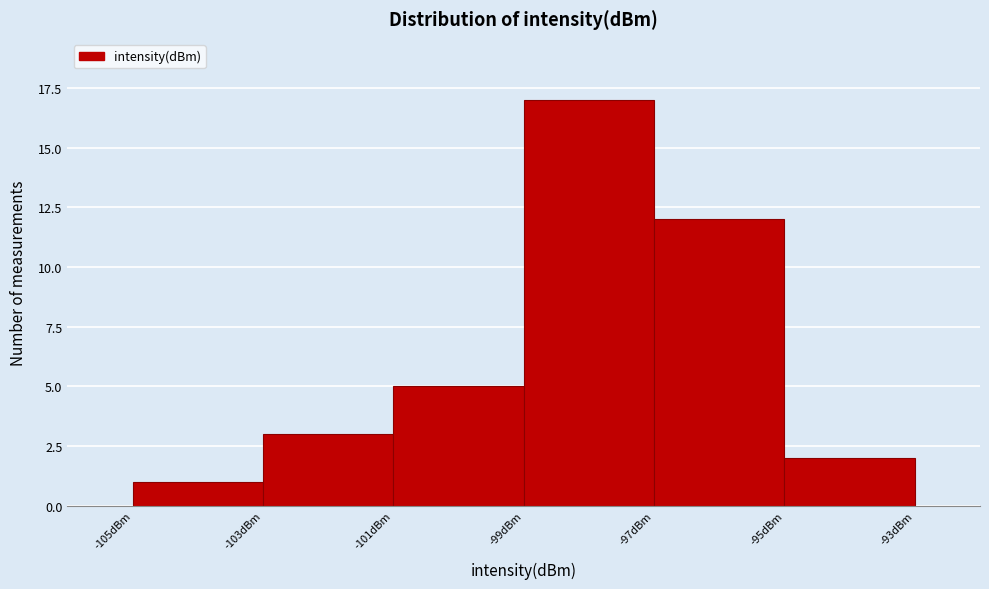

How tall is the bar that spans -99 to -97 on the x-axis? The values are not printed on the chart, so give them approximately, as read against the axis.

17